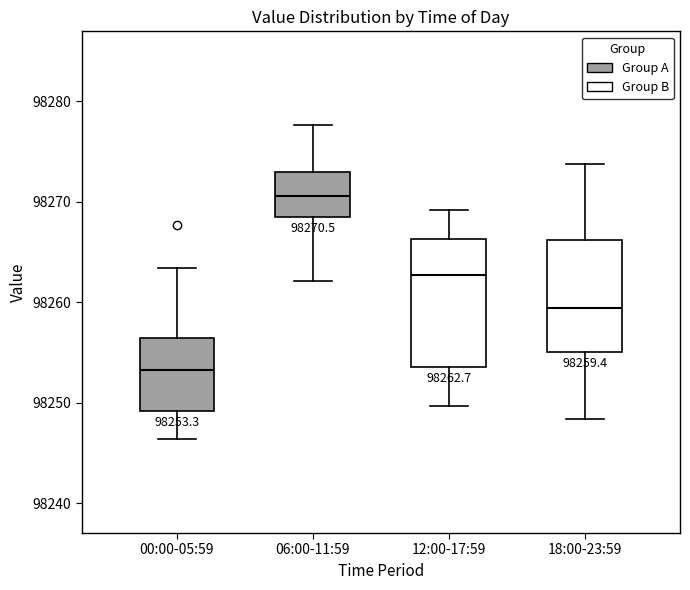

Which box is the tallest, from its lower edge to its upper edge?

12:00-17:59